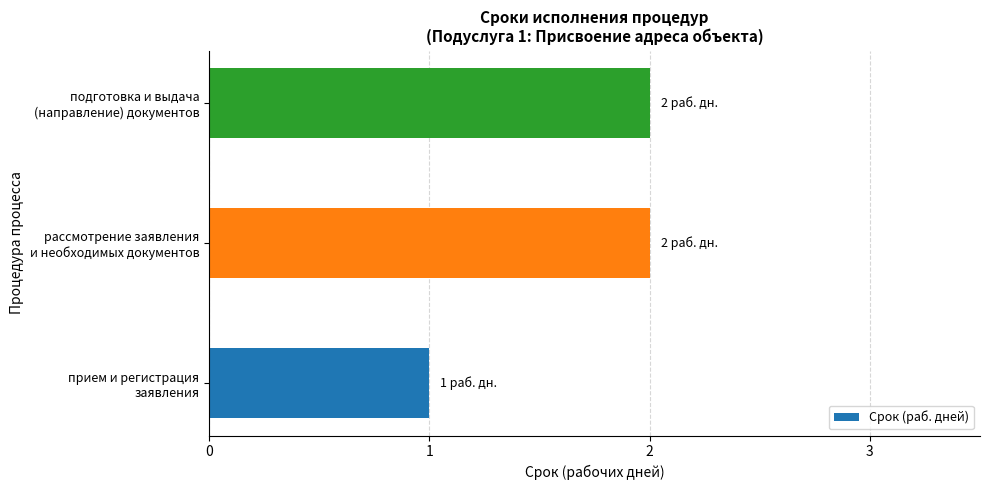

What is the sum of all values?

5